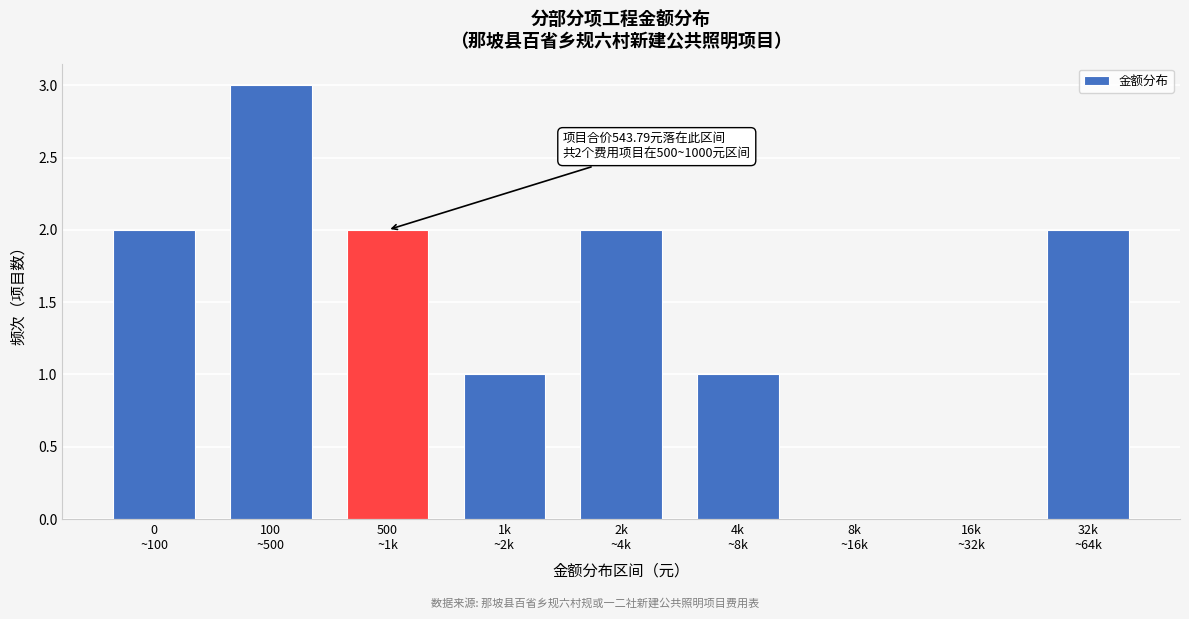

What is the sum of all values?

13